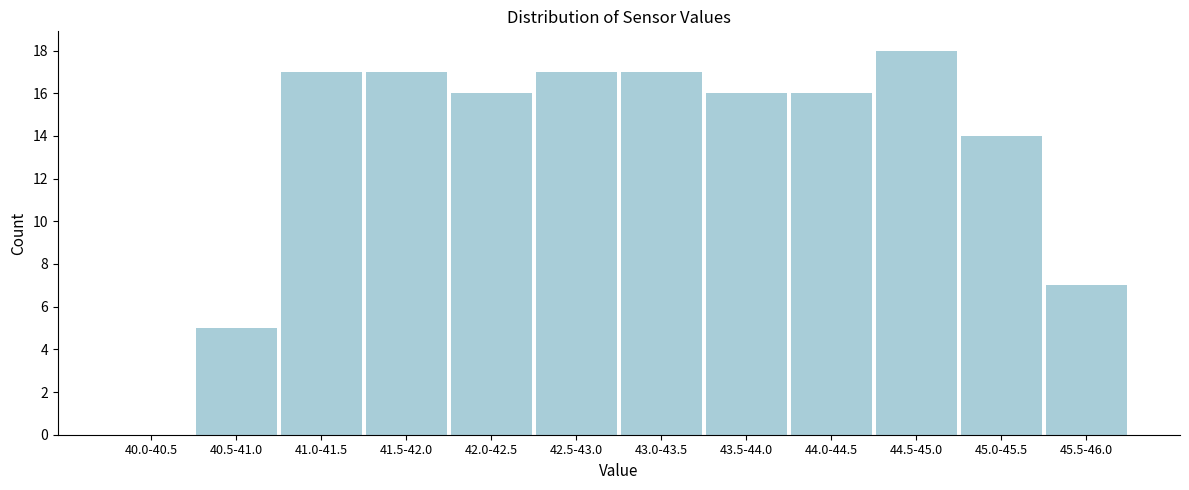

Reading right to left, list all the values displayed in this chart.

45.5-46.0=7	45.0-45.5=14	44.5-45.0=18	44.0-44.5=16	43.5-44.0=16	43.0-43.5=17	42.5-43.0=17	42.0-42.5=16	41.5-42.0=17	41.0-41.5=17	40.5-41.0=5	40.0-40.5=0